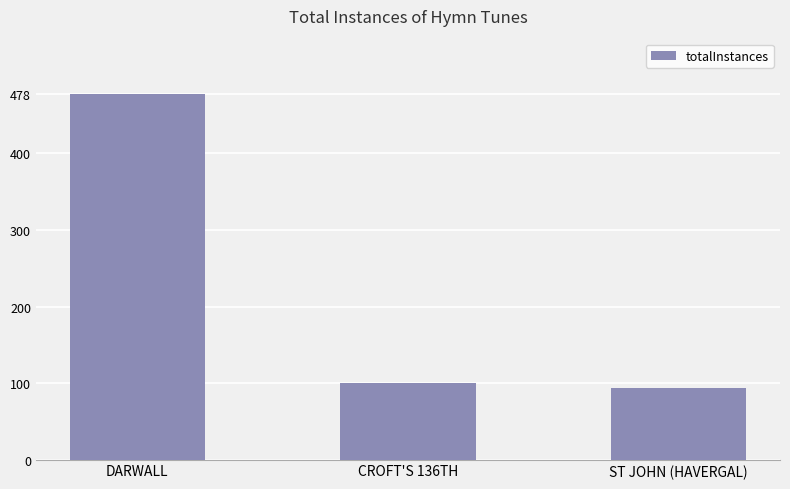

The chart shows a value of 32 at ST JOHN (HAVERGAL). True or false?

False